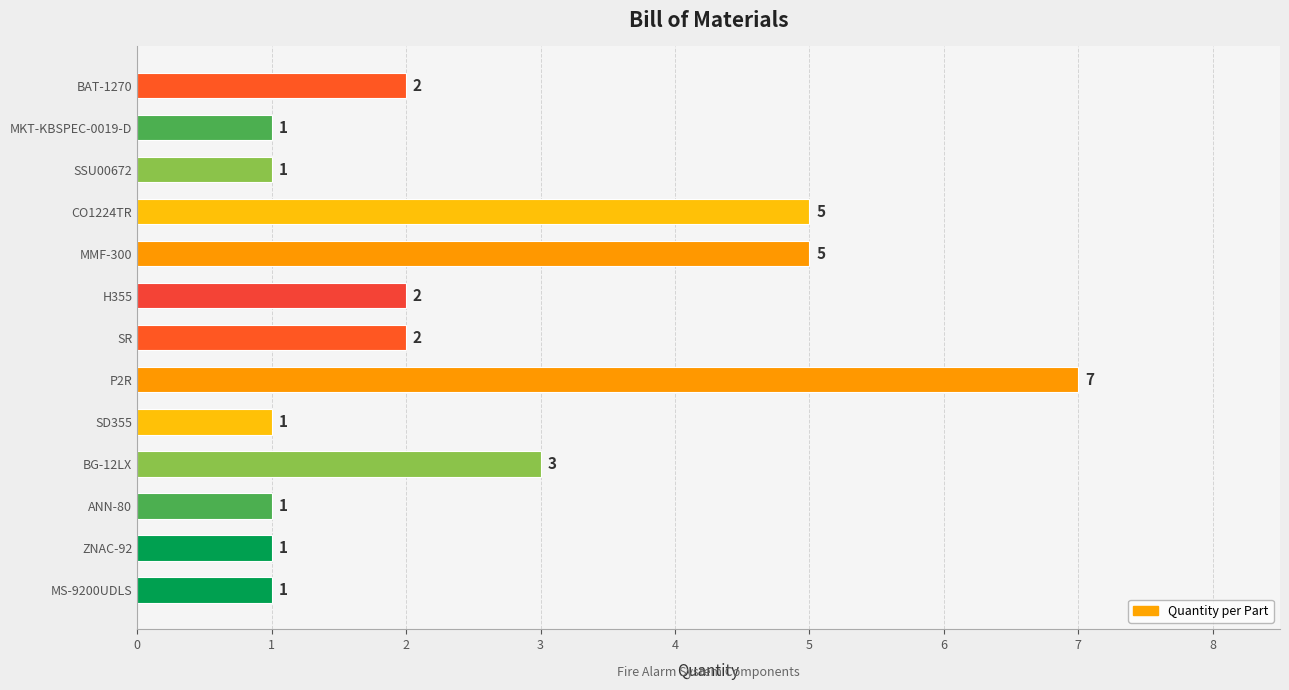

Count the values in the range 1 to 3.

10